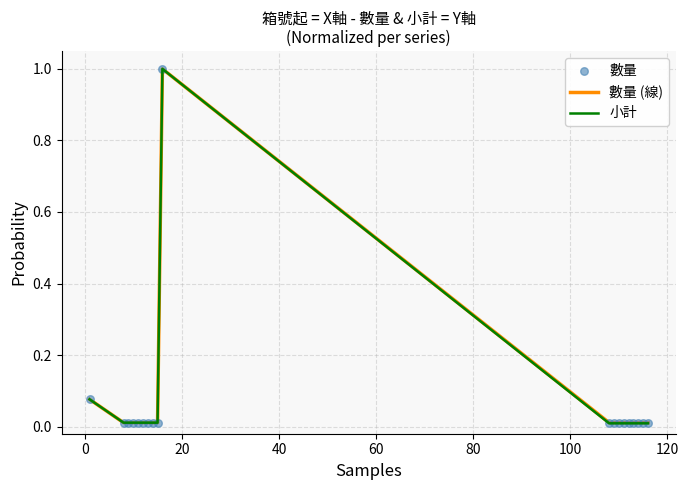

At how many categories does at least one series exceed 0?

19